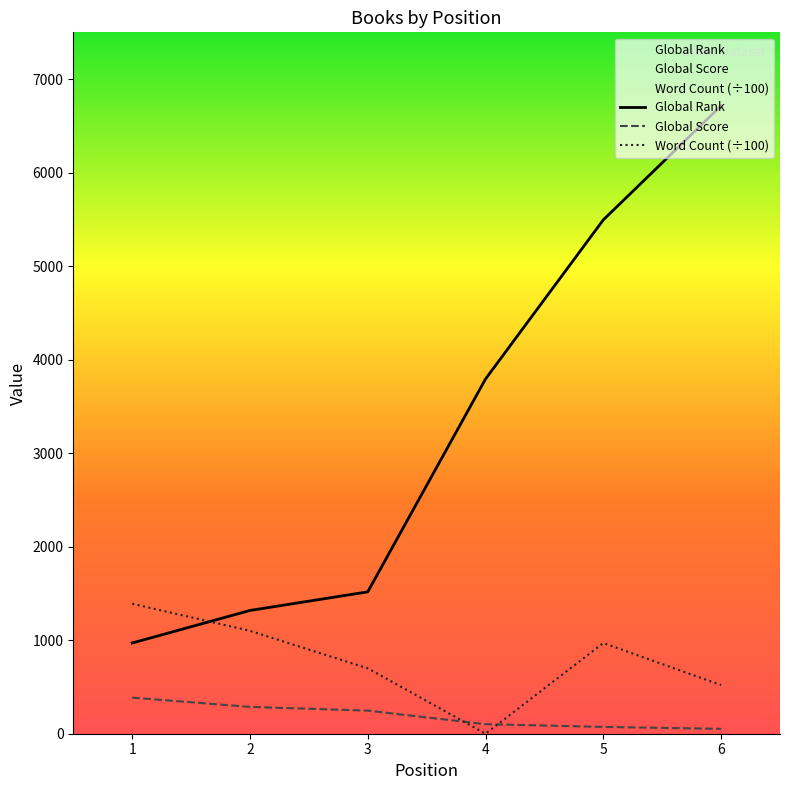

What is the value of the Global Rank point at the 1st from the left?

970.0